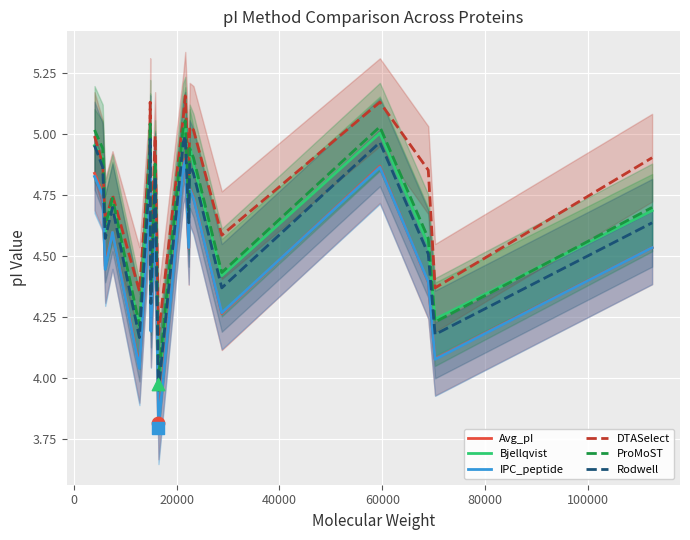

Which series contains the highest Y value?

DTASelect